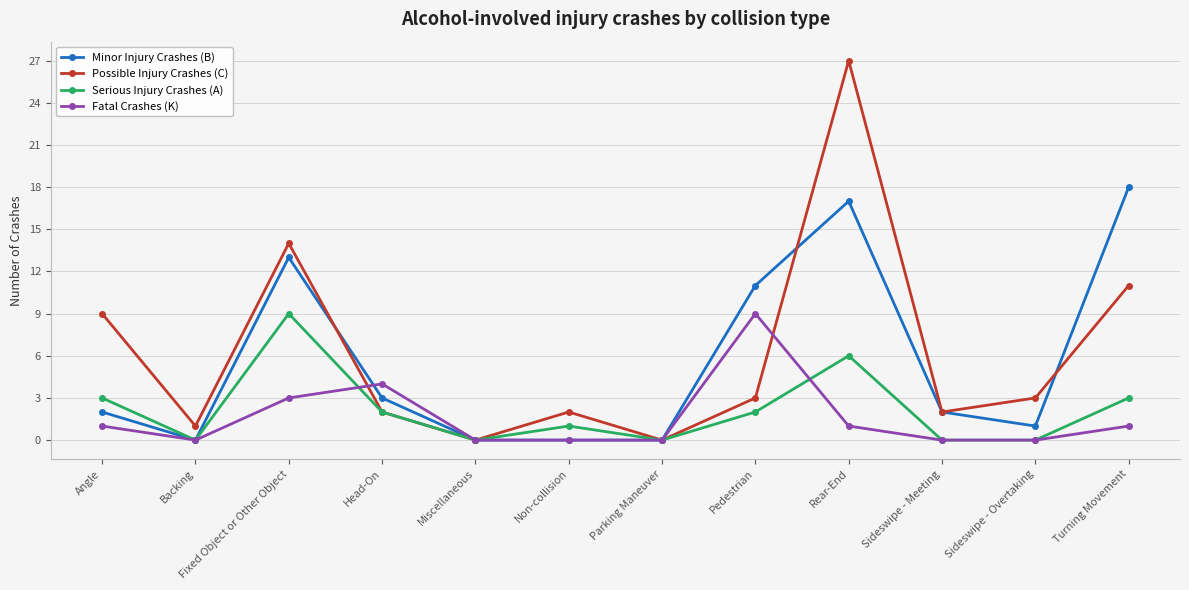

How many lines are shown in the chart?

4